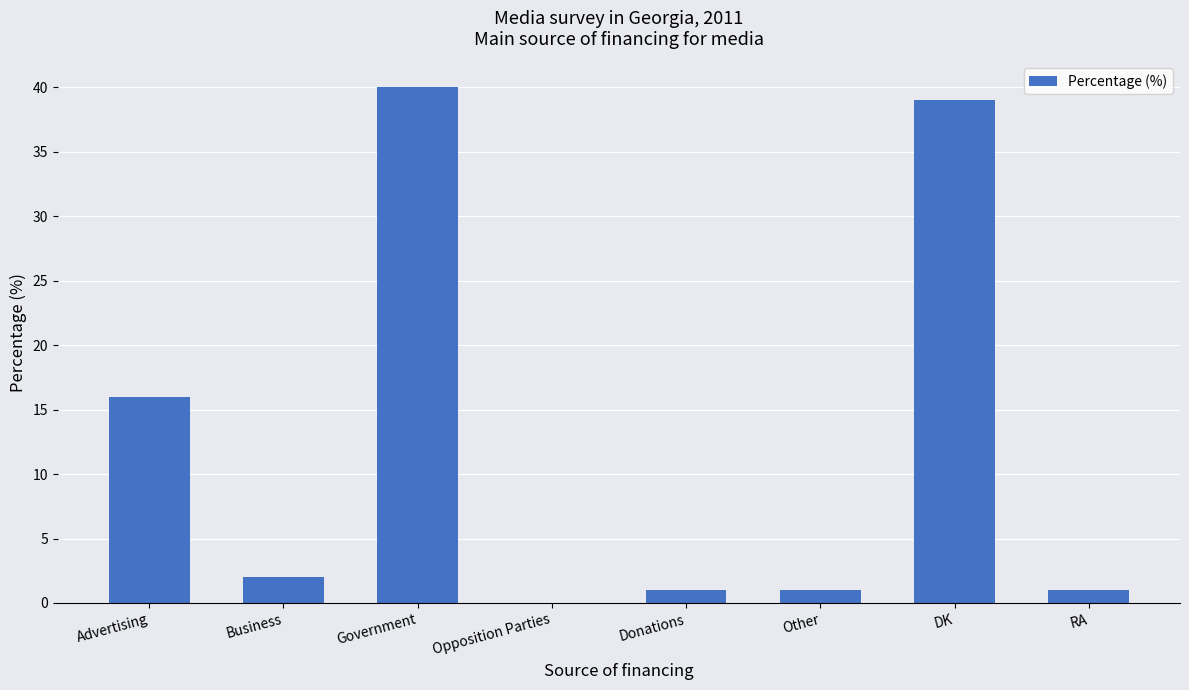

What is the sum of all values?

100